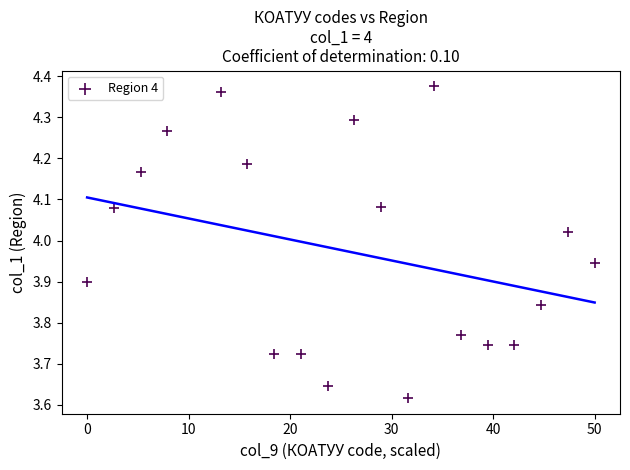

What is the range of Y values (max minus min)?

0.8